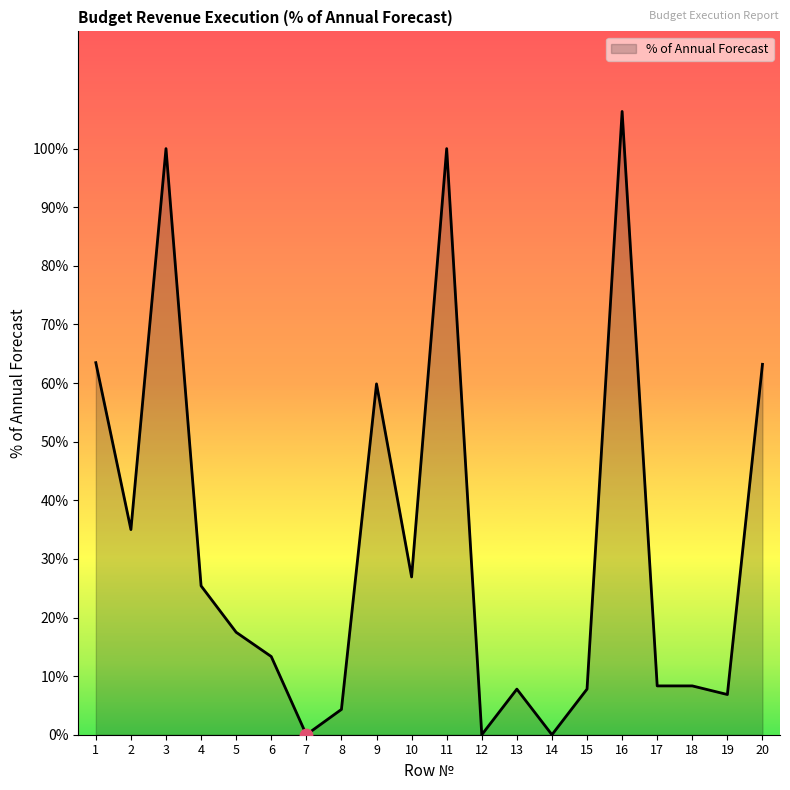

Approximately how many times larger is the value at 8 compared to 18?

0.5